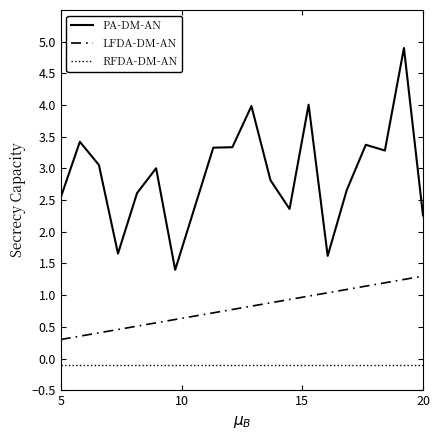

True or false: RFDA-DM-AN and LFDA-DM-AN cross at least once.

False